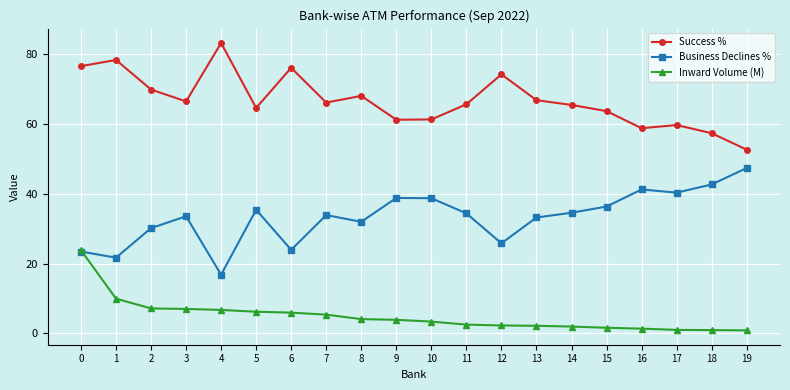

What is the value of the Inward Volume (M) point at the 15th from the left?

2.0